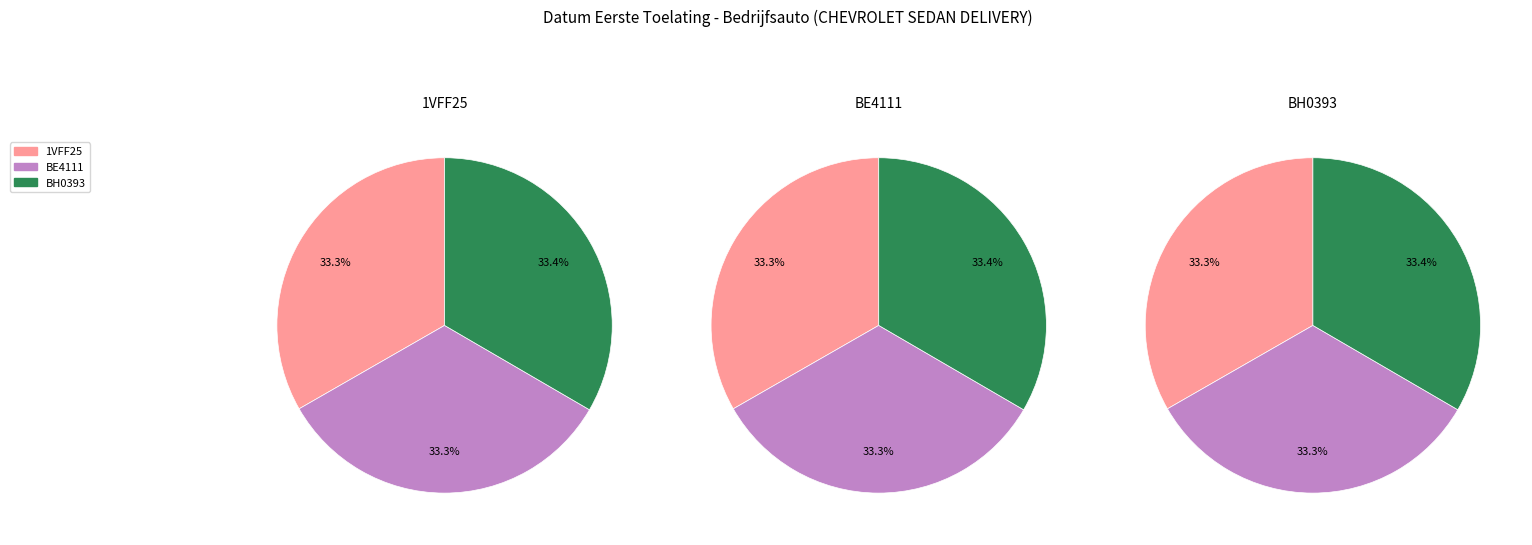

Between BH0393 and BE4111, which is larger?

BH0393